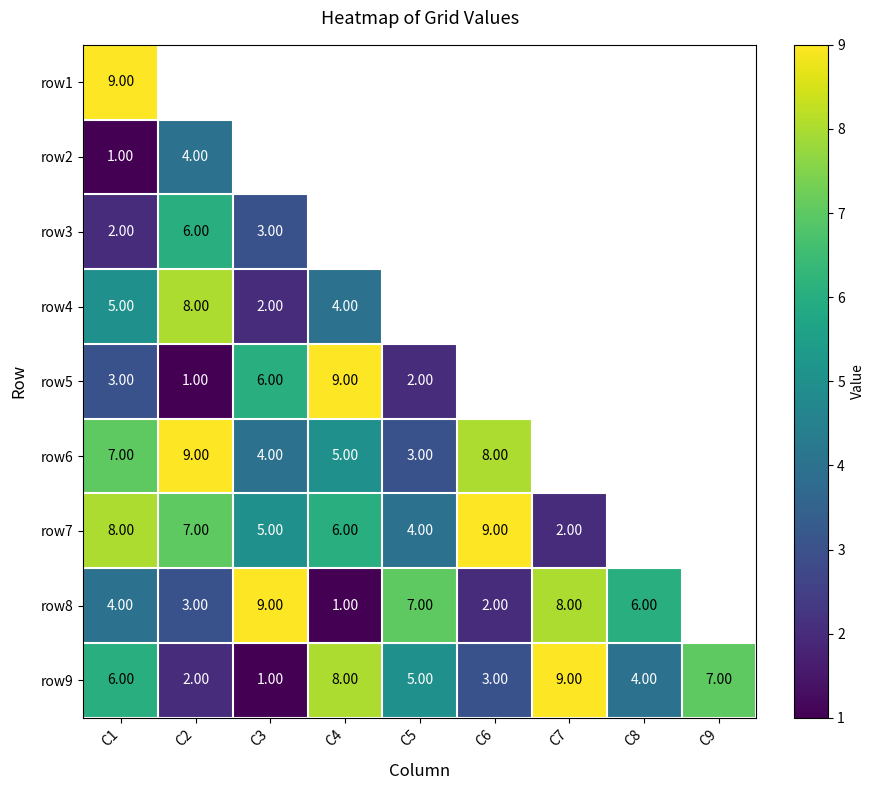

What is the difference between the second highest and second lowest values in the row9 series?

6